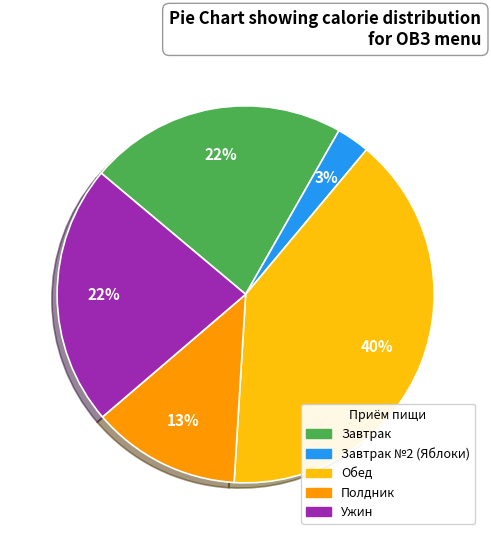

Is there any slice that represents more than half of the pie?

No